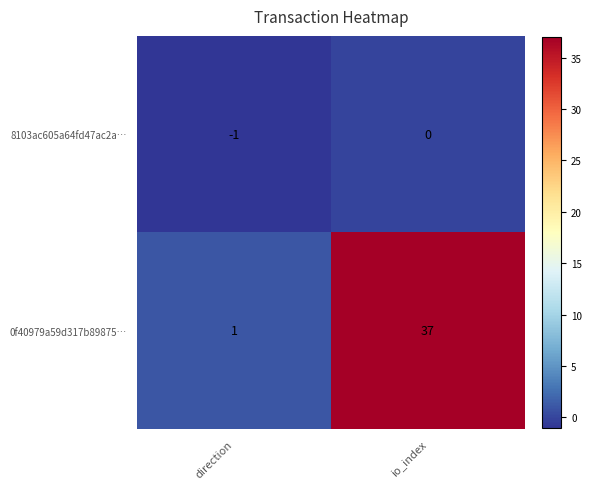

At which category is the sum across all series the highest?

io_index